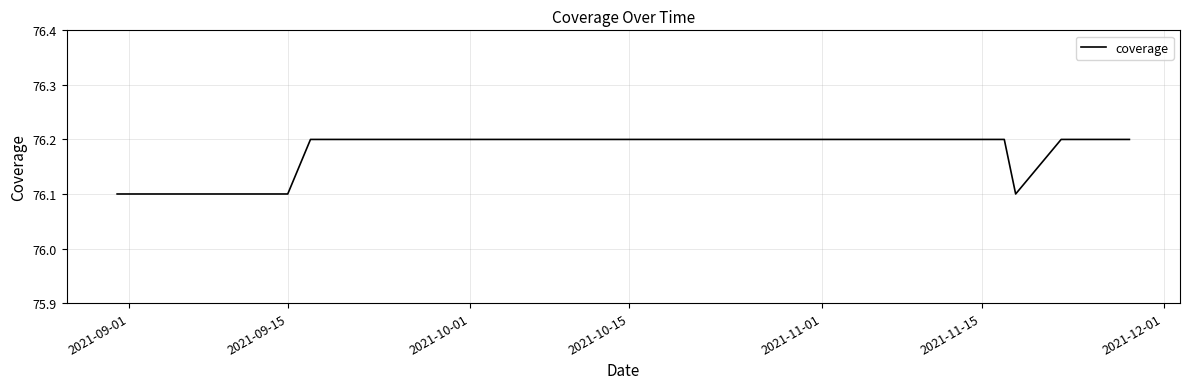

What is the average value?

76.2